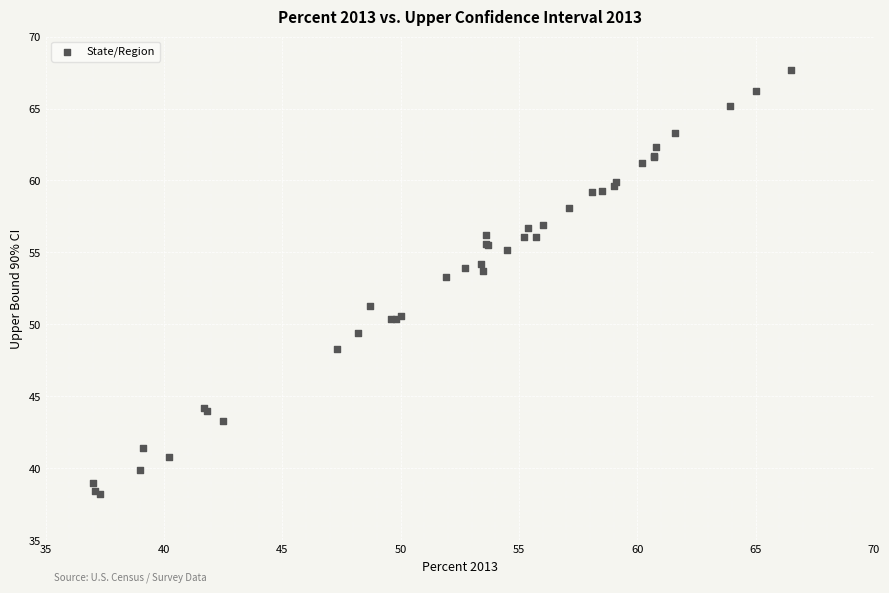

What Y value in the scatter plot is closest to 52?

51.3